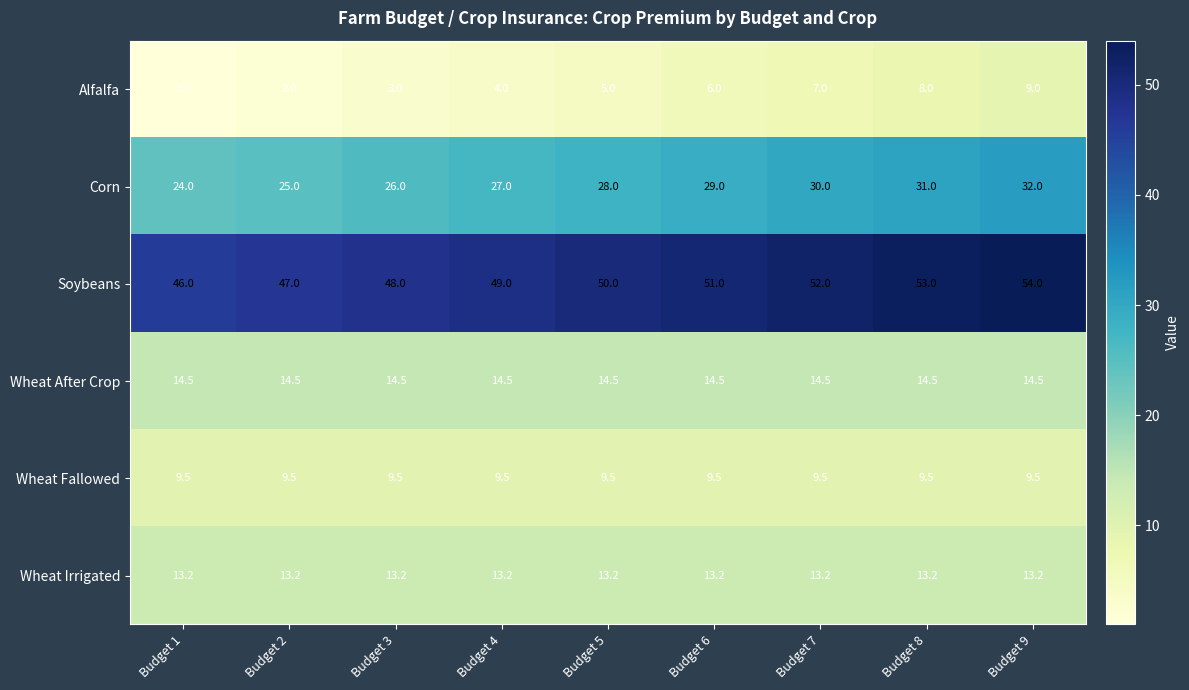

What value does the Alfalfa series have at Budget 2?

2.0